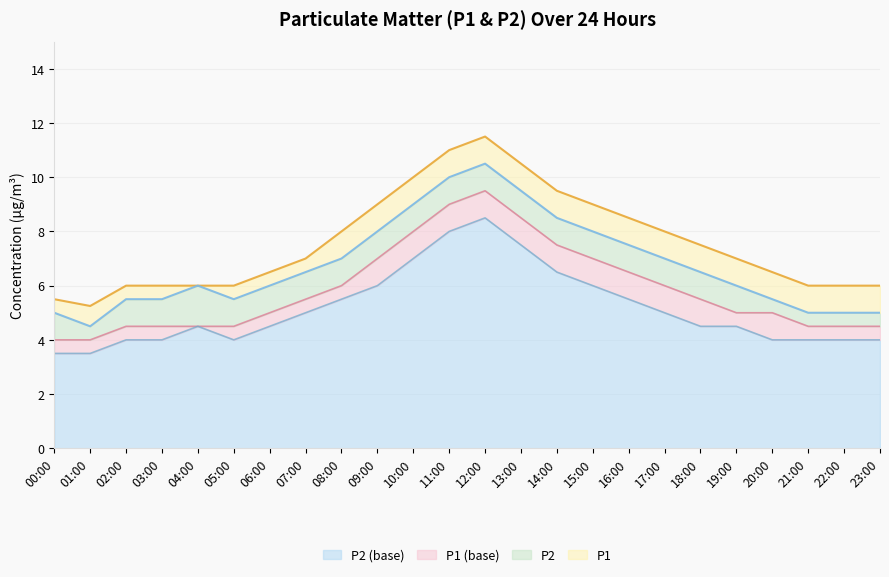

How many lines are shown in the chart?

4